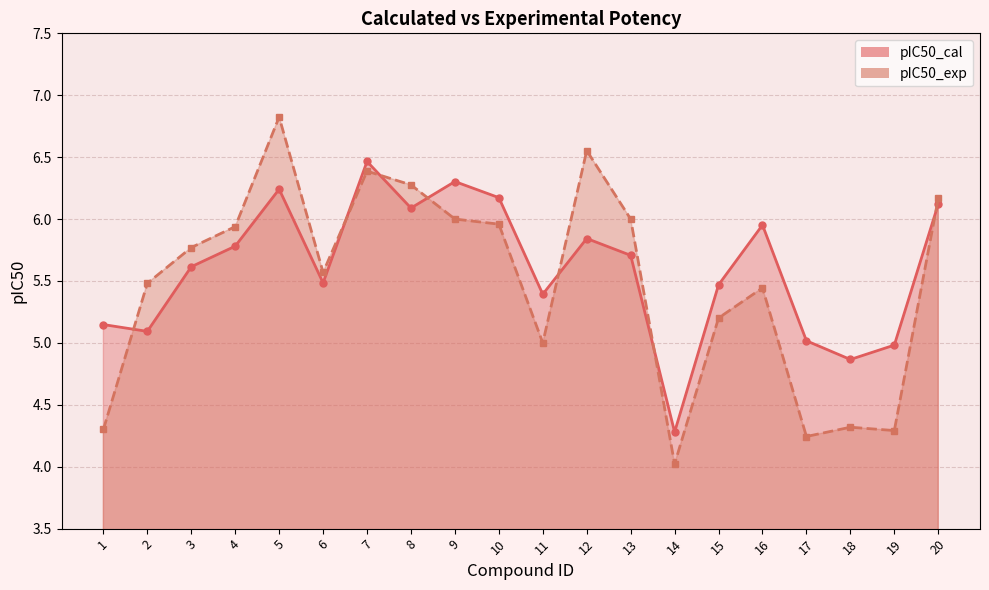

How many interior local valleys does the pIC50_exp series have?

5